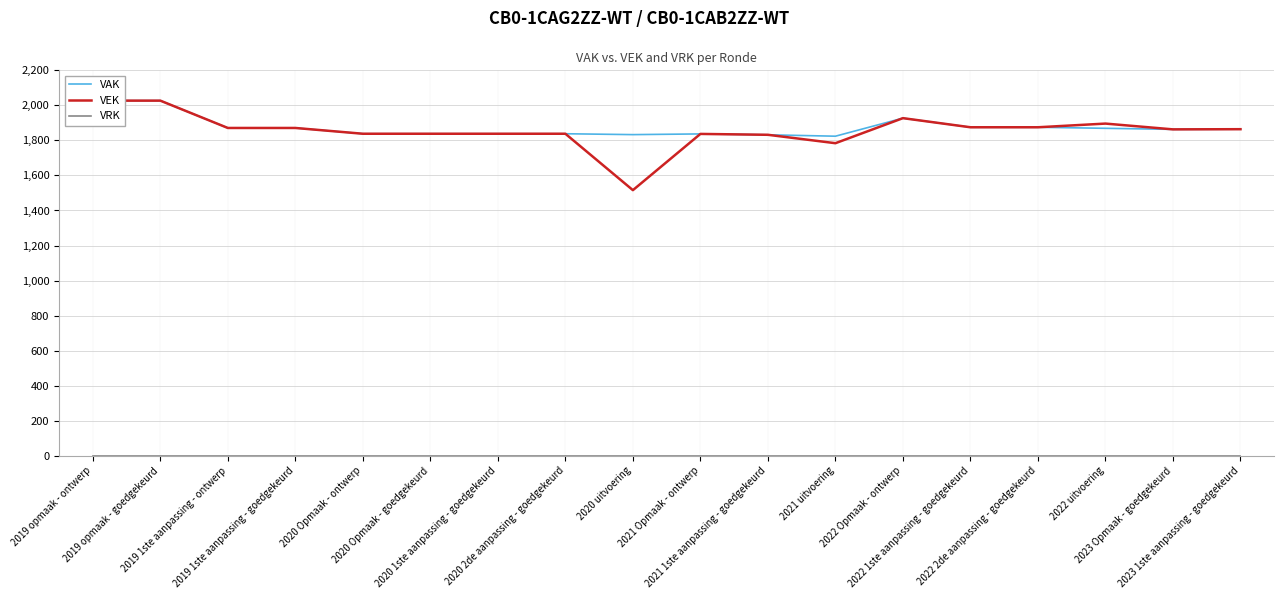

List the labels in order of VRK value, smallest first.

2019 opmaak - ontwerp, 2019 opmaak - goedgekeurd, 2019 1ste aanpassing - ontwerp, 2019 1ste aanpassing - goedgekeurd, 2020 Opmaak - ontwerp, 2020 Opmaak - goedgekeurd, 2020 1ste aanpassing - goedgekeurd, 2020 2de aanpassing - goedgekeurd, 2020 uitvoering, 2021 Opmaak - ontwerp, 2021 1ste aanpassing - goedgekeurd, 2021 uitvoering, 2022 Opmaak - ontwerp, 2022 1ste aanpassing - goedgekeurd, 2022 2de aanpassing - goedgekeurd, 2022 uitvoering, 2023 Opmaak - goedgekeurd, 2023 1ste aanpassing - goedgekeurd